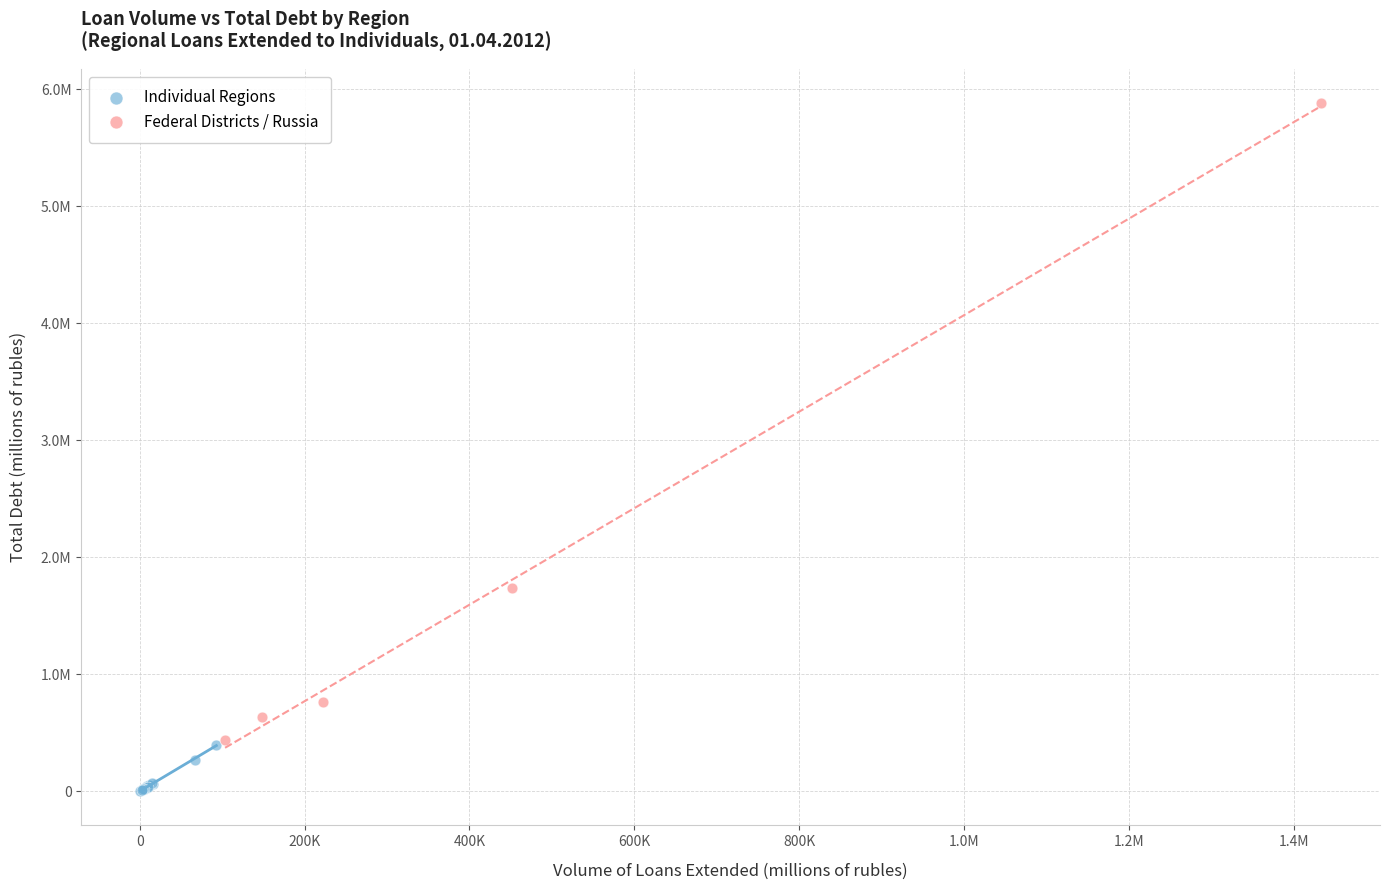

What are all the series names shown in the legend?

Individual Regions, Federal Districts / Russia